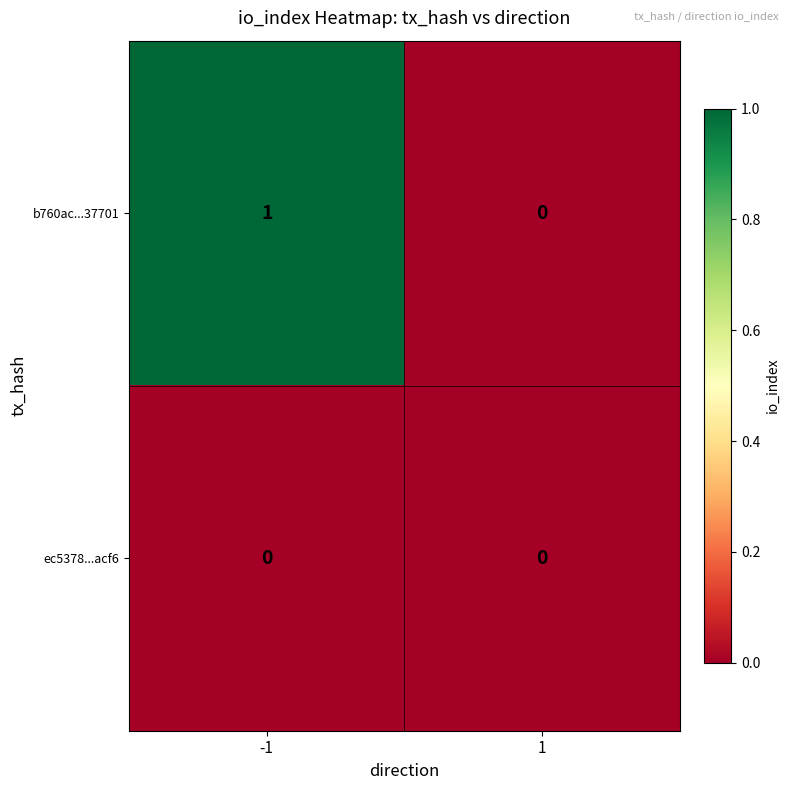

How many categories are shown in the chart?

2